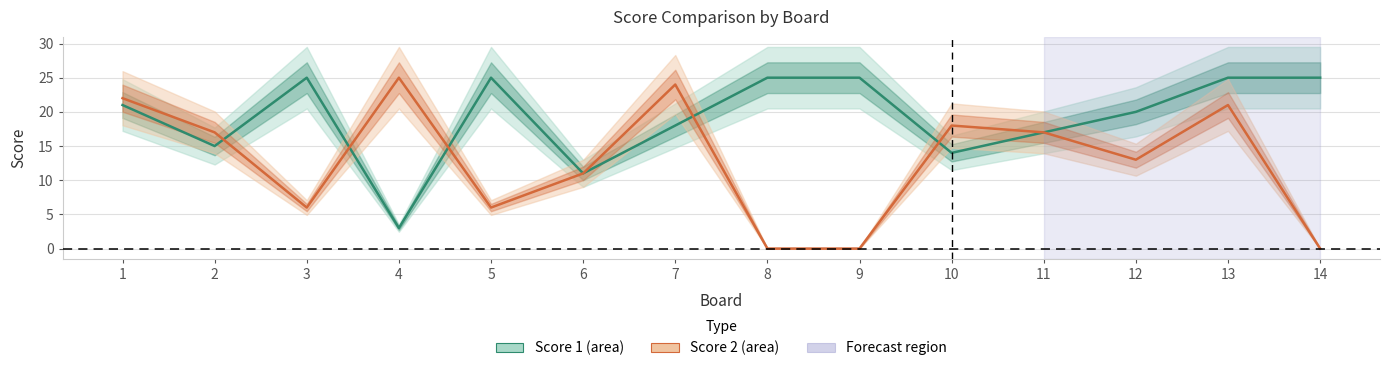

Rank the series by their average value, from highest to lowest.

Score 1, Score 2